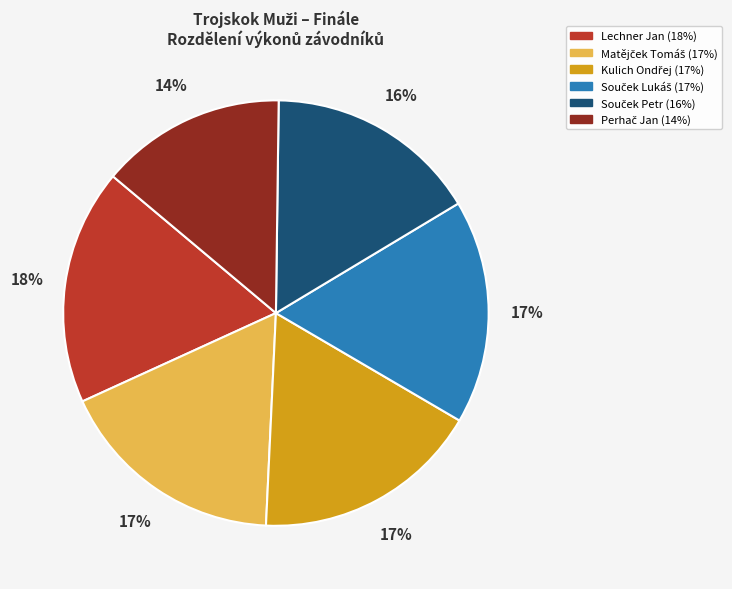

Is it true that Lechner Jan is 18% of the pie?

True